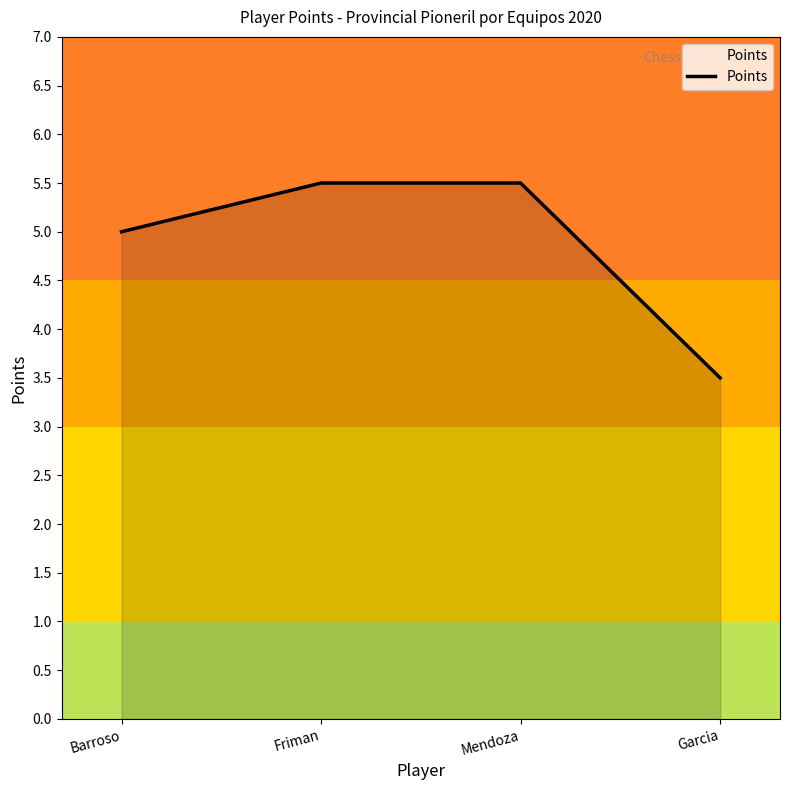

How many values are between 5 and 6?

3